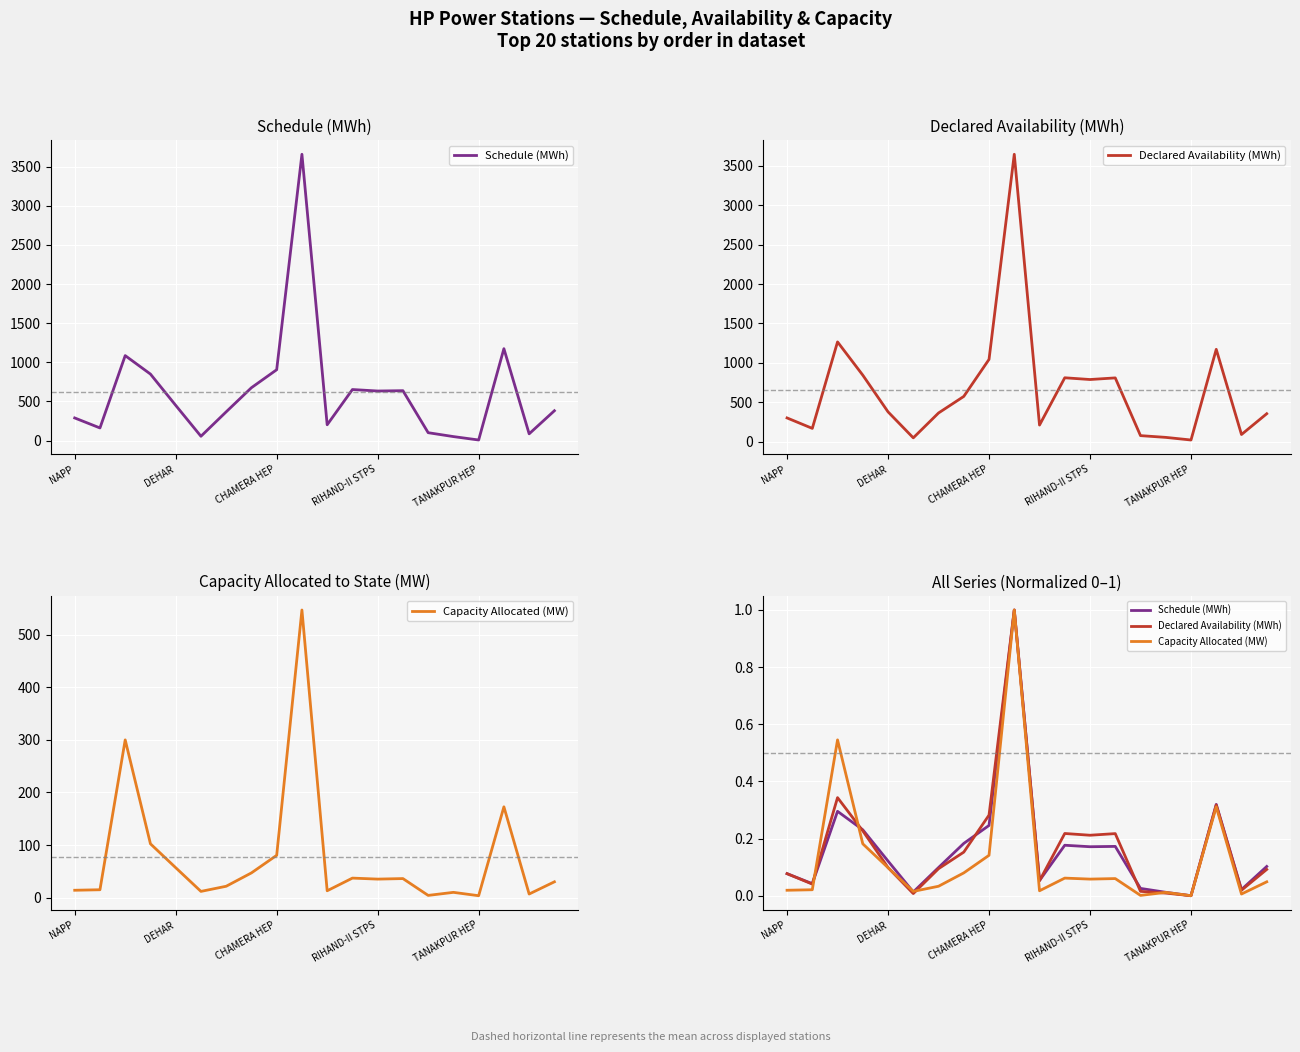

How many times do Schedule (MWh) and Capacity Allocated (MW) cross each other?

4